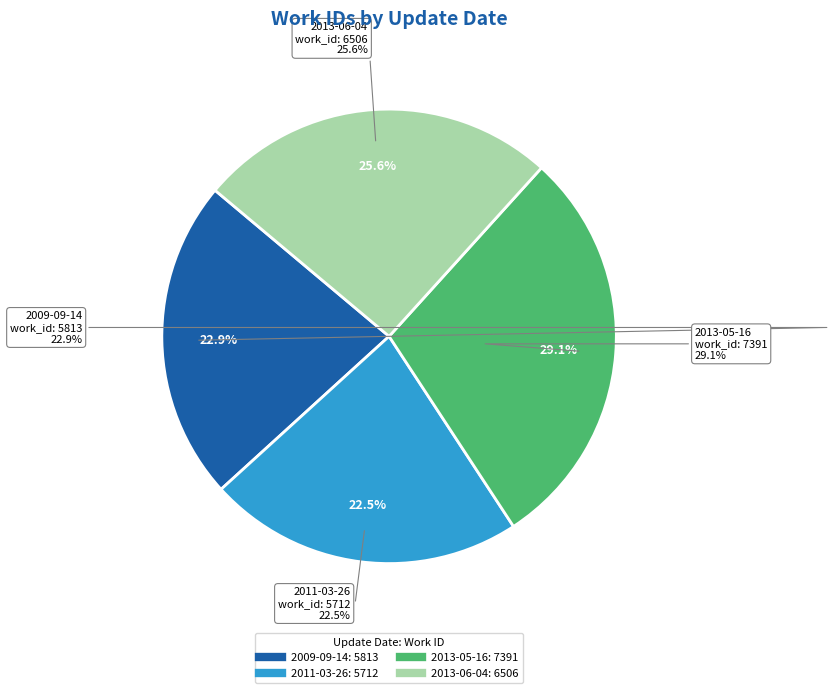

Does any single category account for the majority?

No